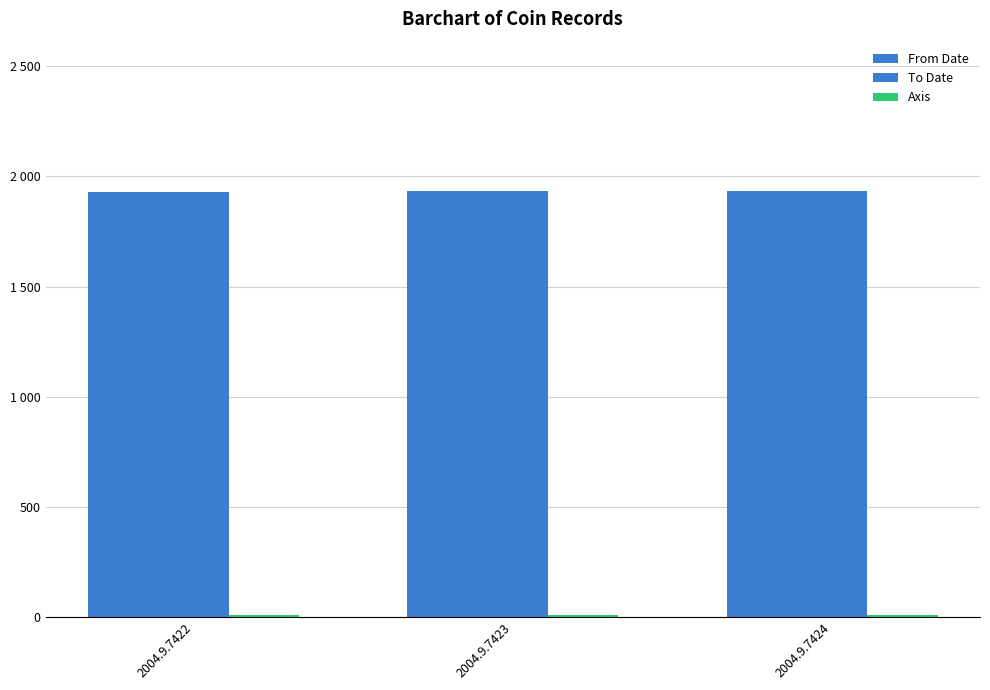

Which series has the largest total across all categories?

From Date